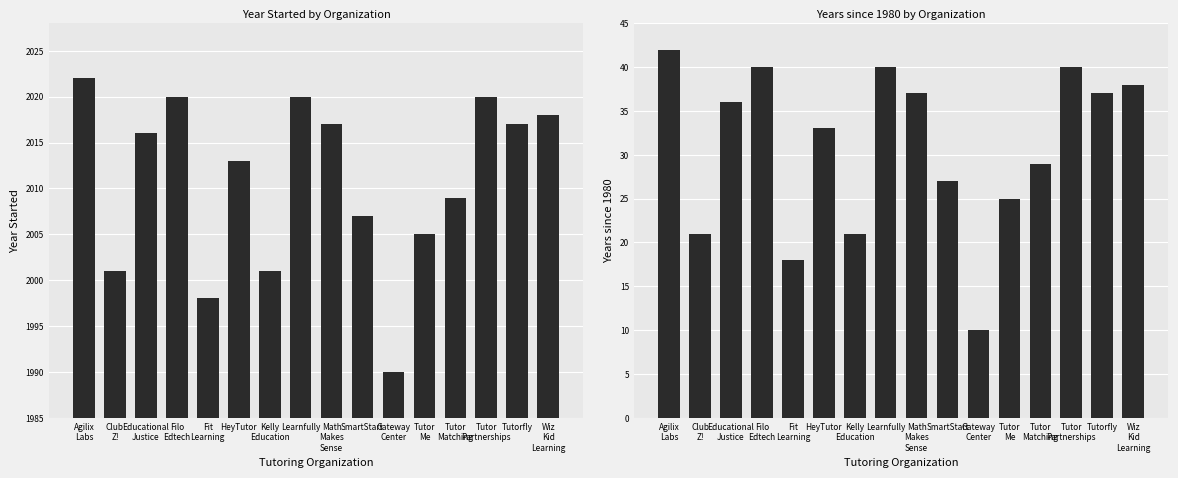

What is the value of the Years since 1980 bar at the 16th from the left?

38